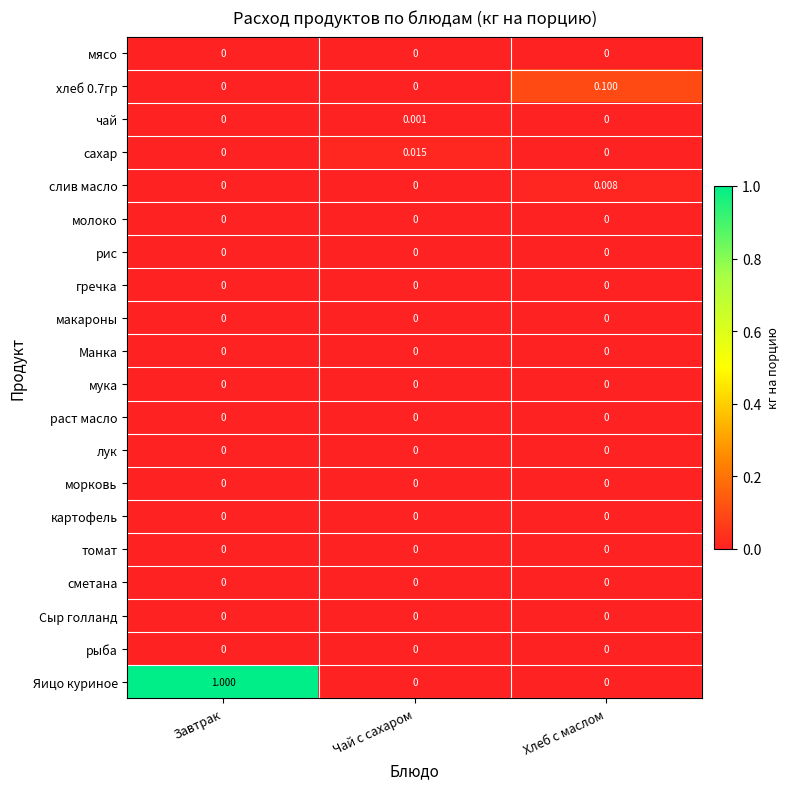

Which series has the largest total across all categories?

Яицо куриное